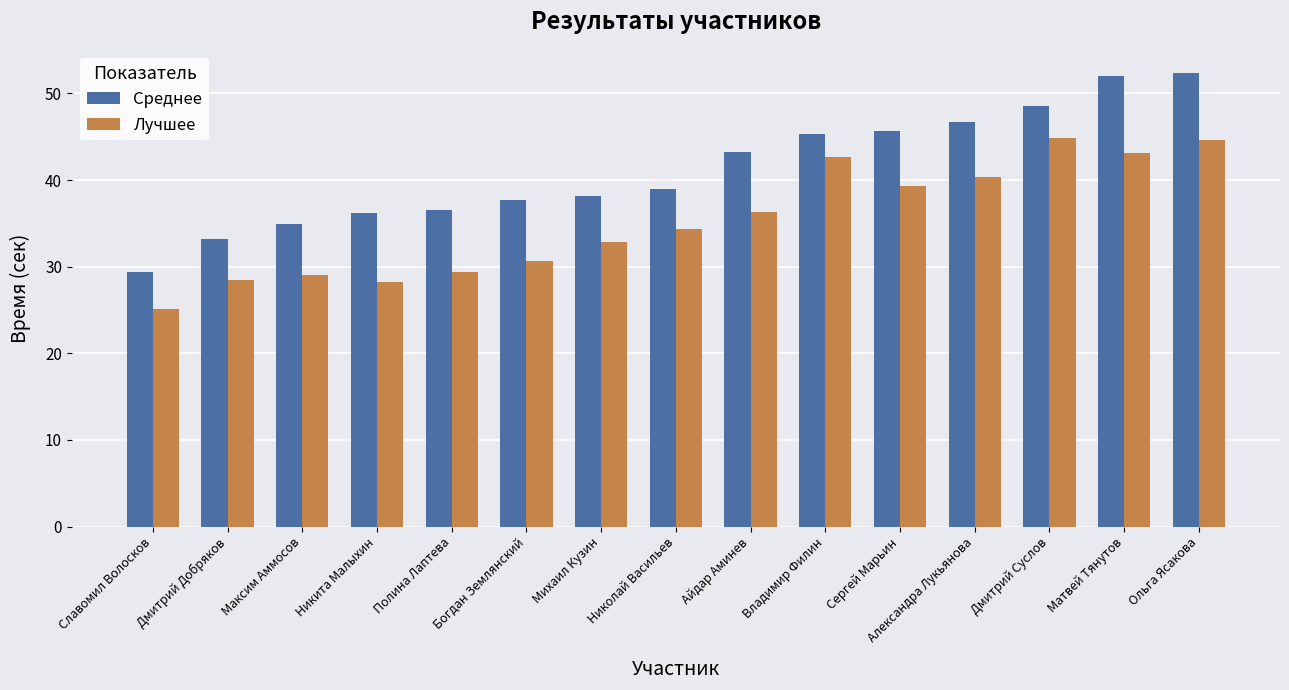

What is the sum of the Лучшее values at Полина Лаптева and Николай Васильев?

63.7